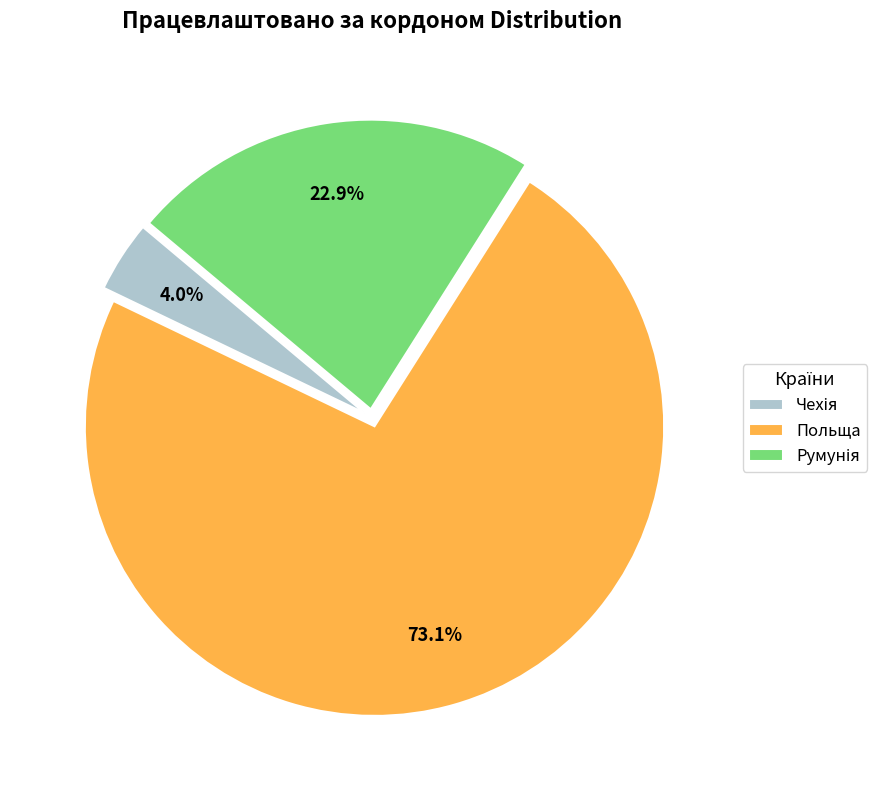

Is there any slice that represents more than half of the pie?

Yes